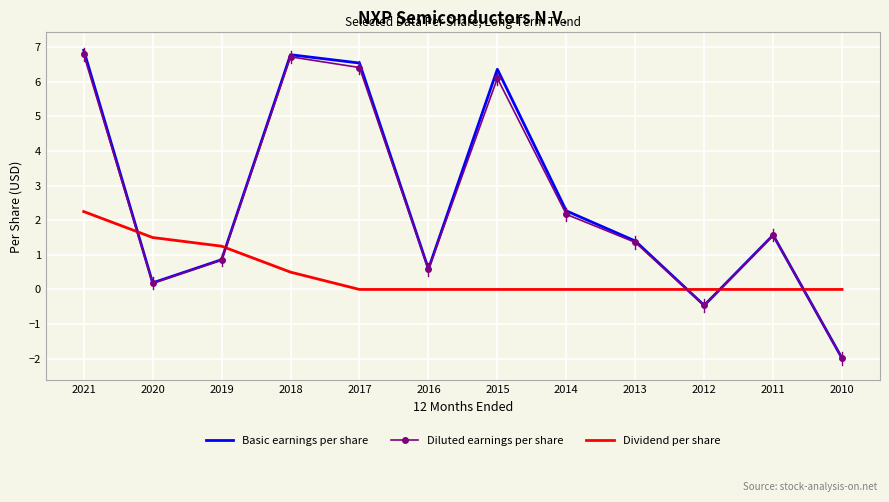

At which label does Diluted earnings per share first exceed 1?

2021